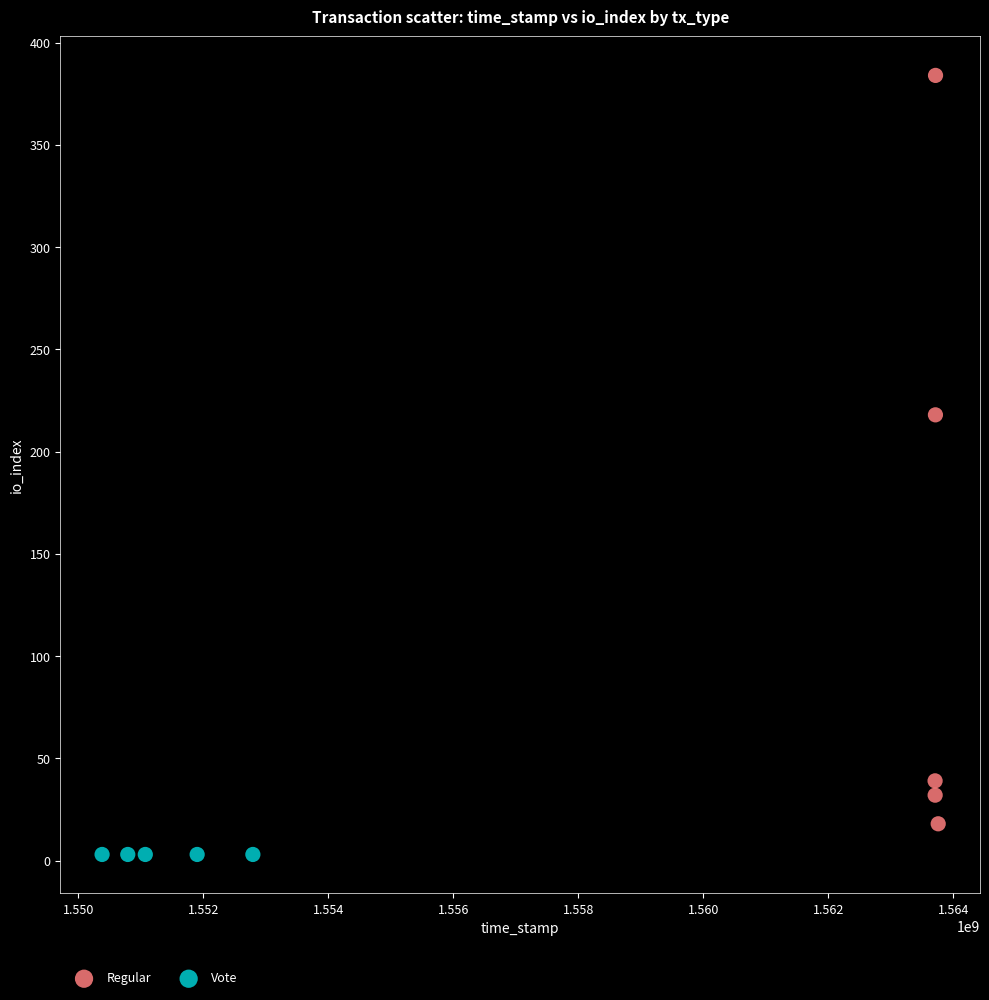

Which series contains the lowest Y value?

Vote